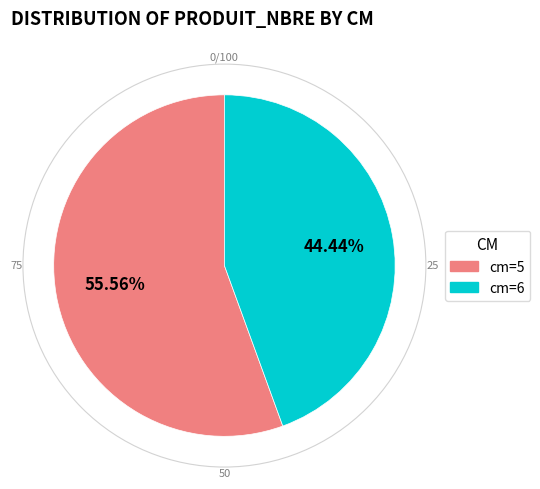

What is the ratio of the value at cm=6 to the value at cm=5?

0.8